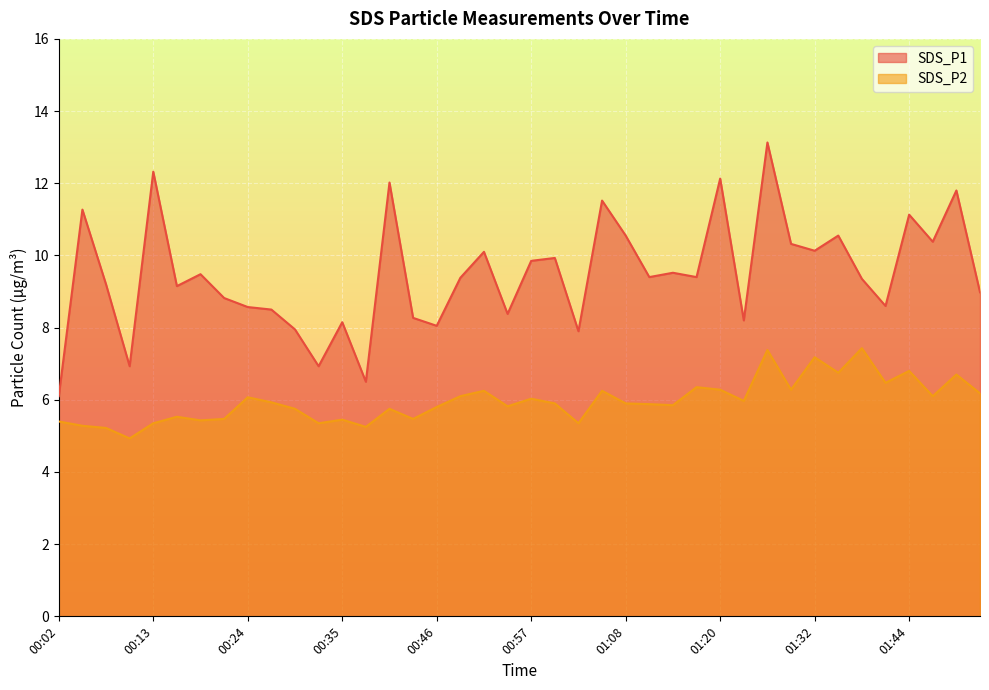

Is it true that SDS_P1 equals 9.3 at 01:38?

True